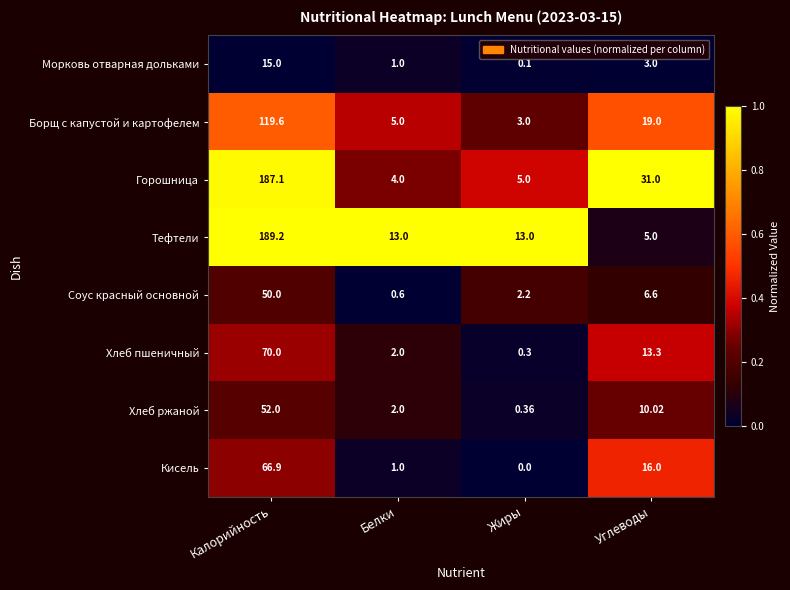

Which series has the widest spread of values?

Тефтели